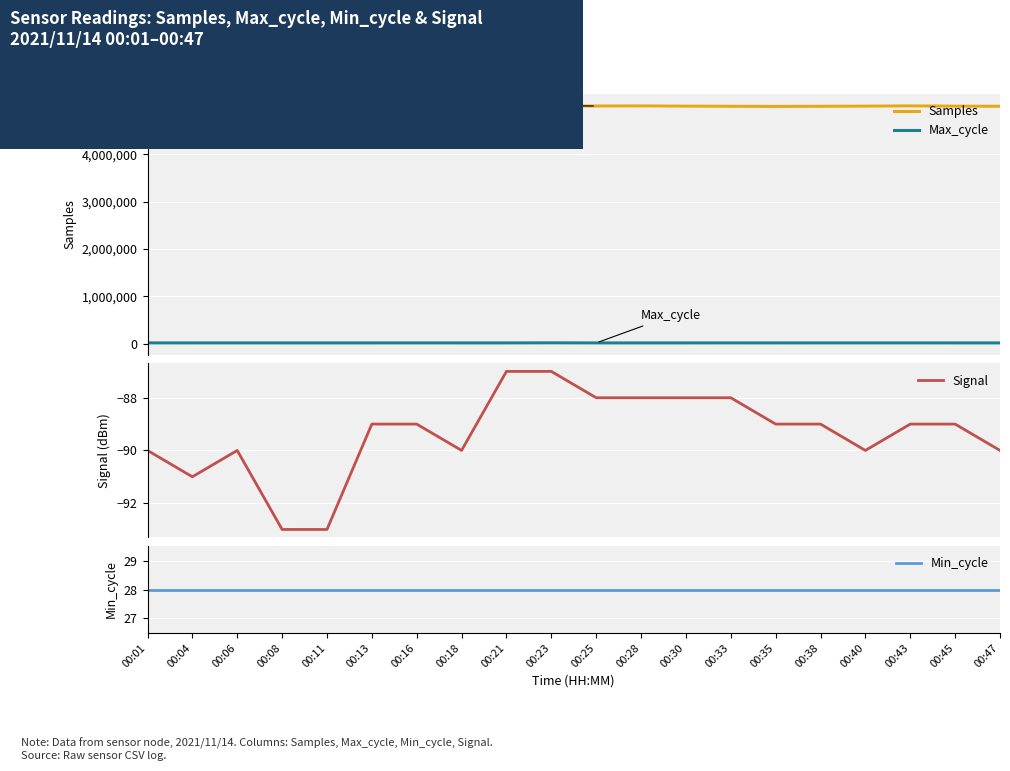

Reading left to right, what are all the values shown in this chart?

Samples: 5015817	5013592	4994313	5014491	5006969	4998044	5010854	5012194	5019739	5013833	5015806	5017962	5013286	5010536	5007641	5010421	5013636	5018041	5012736	5010776
Max_cycle: 20450	19983	19970	19953	19941	19941	19980	19924	19913	21814	19910	19937	19957	20346	19940	20258	20296	20327	19920	19938
Signal: -90	-91	-90	-93	-93	-89	-89	-90	-87	-87	-88	-88	-88	-88	-89	-89	-90	-89	-89	-90
Min_cycle: 28	28	28	28	28	28	28	28	28	28	28	28	28	28	28	28	28	28	28	28